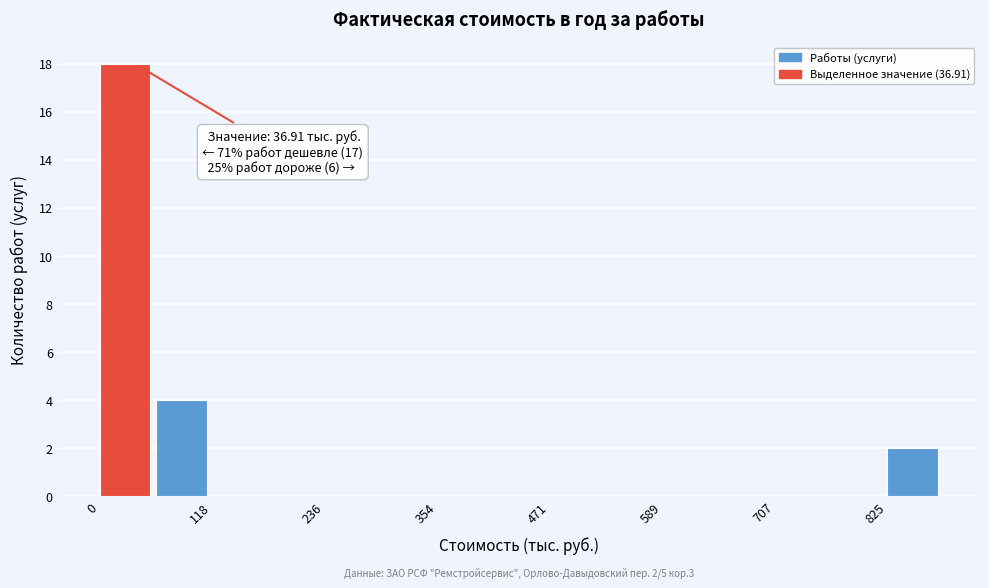

Around what value on the x-axis is the tallest bar? Give the approximate position of its centre, as read against the axis.

20